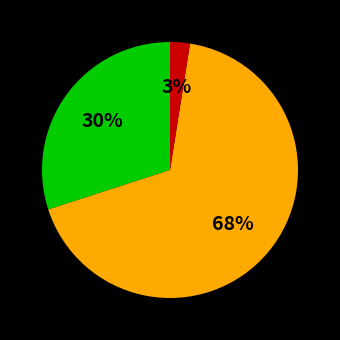

To the nearest percent, what is the average slice percentage?

33%